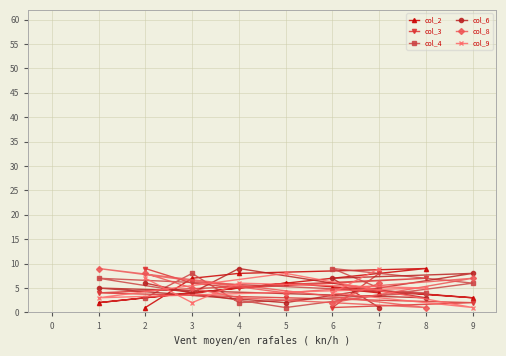

How many col_6 values are between 3 and 7?

5